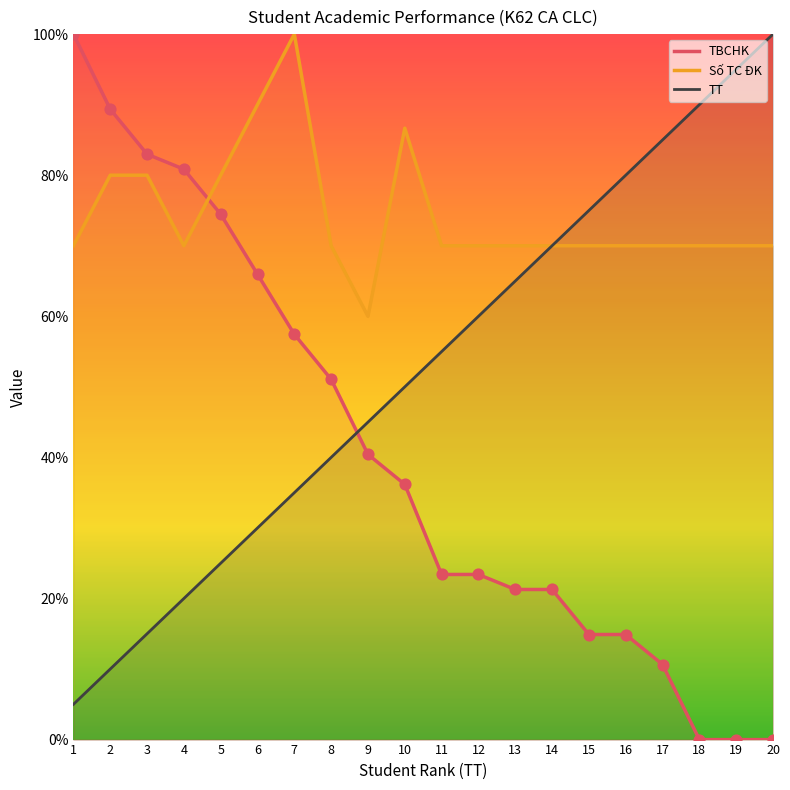

What is the total value across all series at 5?

179.5